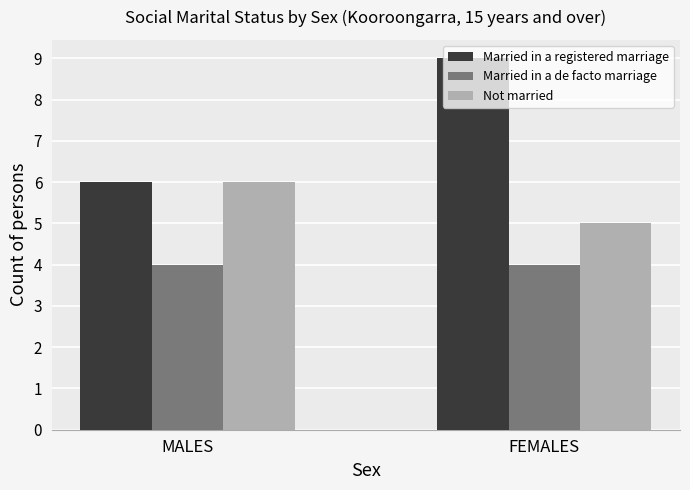

Between MALES and FEMALES, which series saw the biggest shift?

Married in a registered marriage